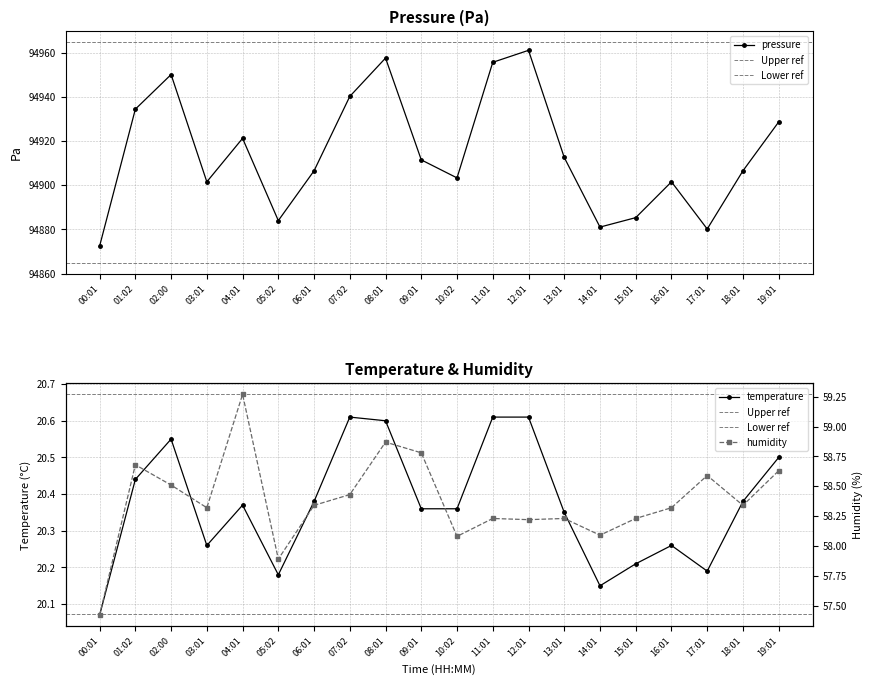

List the series in order of their peak value, highest first.

pressure, humidity, temperature